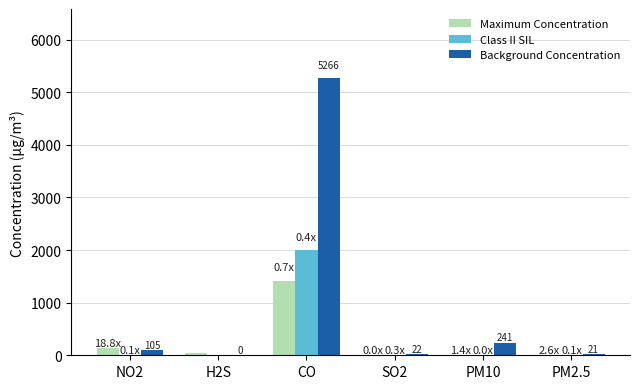

At which category is the sum across all series the highest?

CO